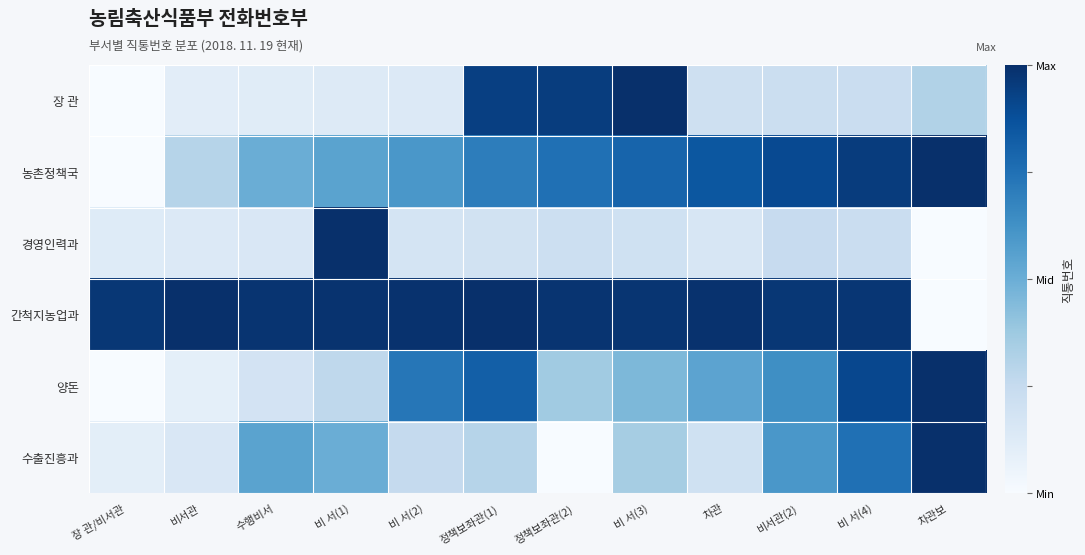

Count the number of categories in the chart.

12